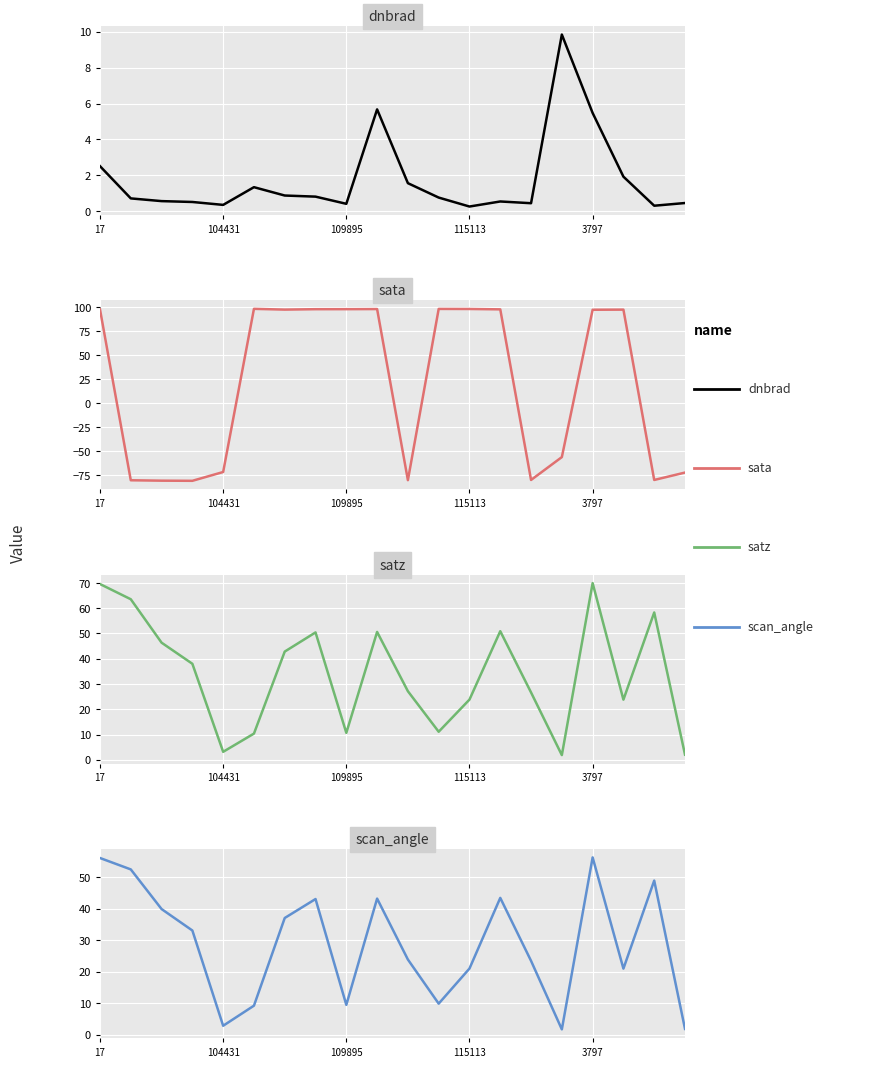

Where does the satz series first go above 38?

17